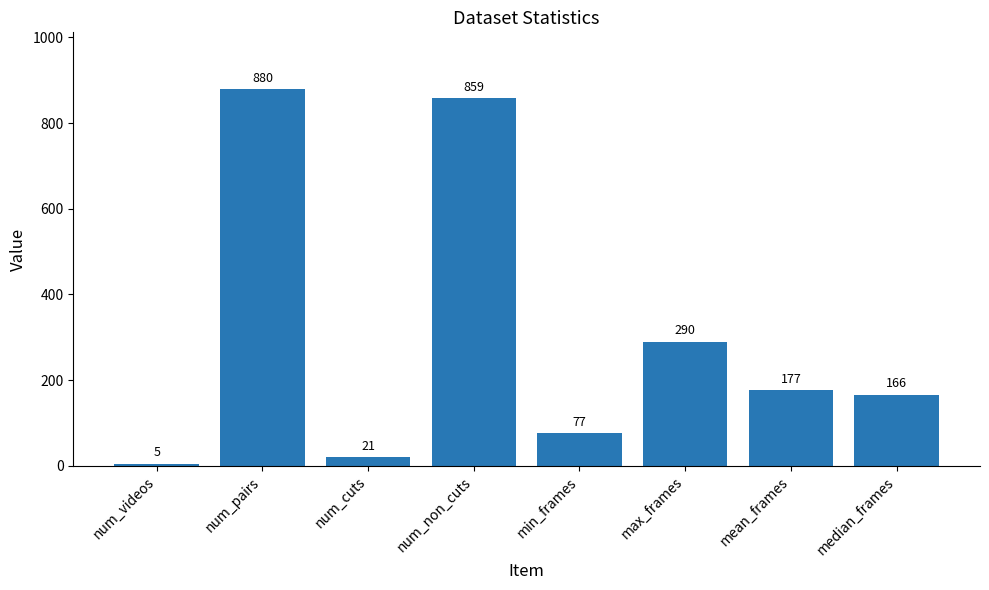

Reading left to right, extract all data points from this chart.

num_videos=5	num_pairs=880	num_cuts=21	num_non_cuts=859	min_frames=77	max_frames=290	mean_frames=177	median_frames=166